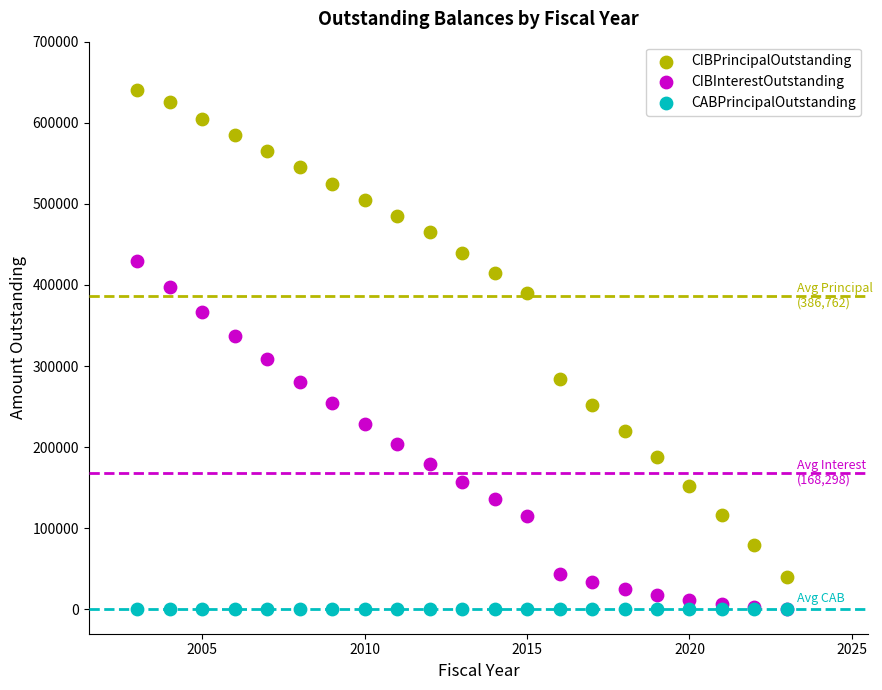

What are all the series names shown in the legend?

CIBPrincipalOutstanding, CIBInterestOutstanding, CABPrincipalOutstanding